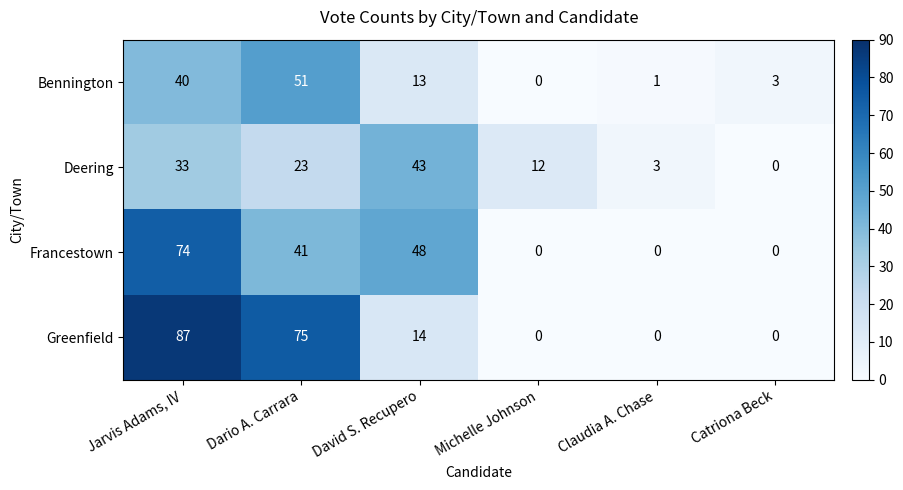

What is the greatest value displayed?

87